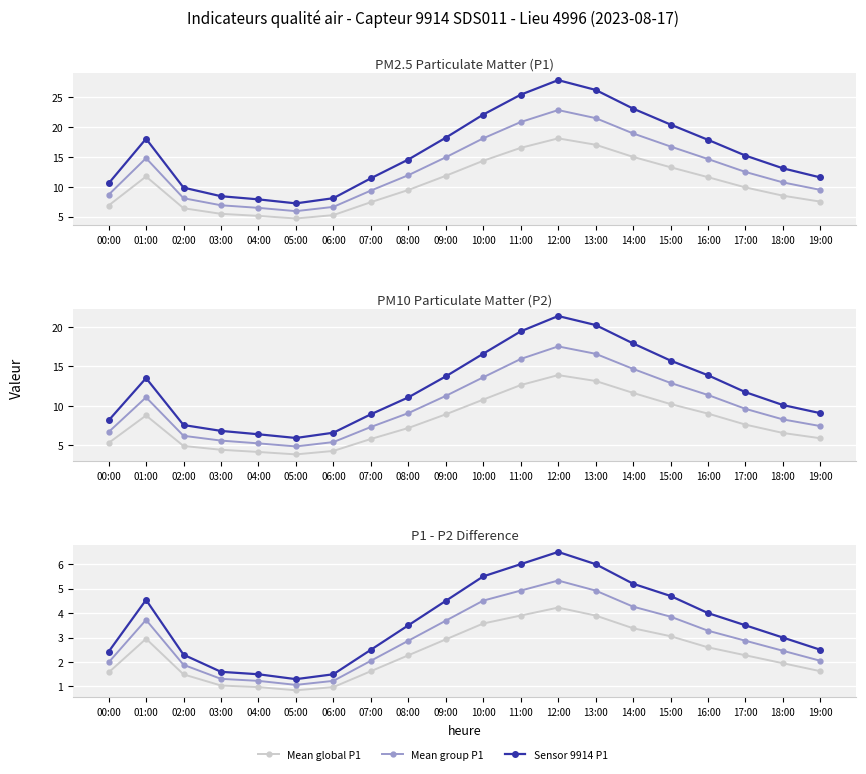

What position from the right is 2?

18